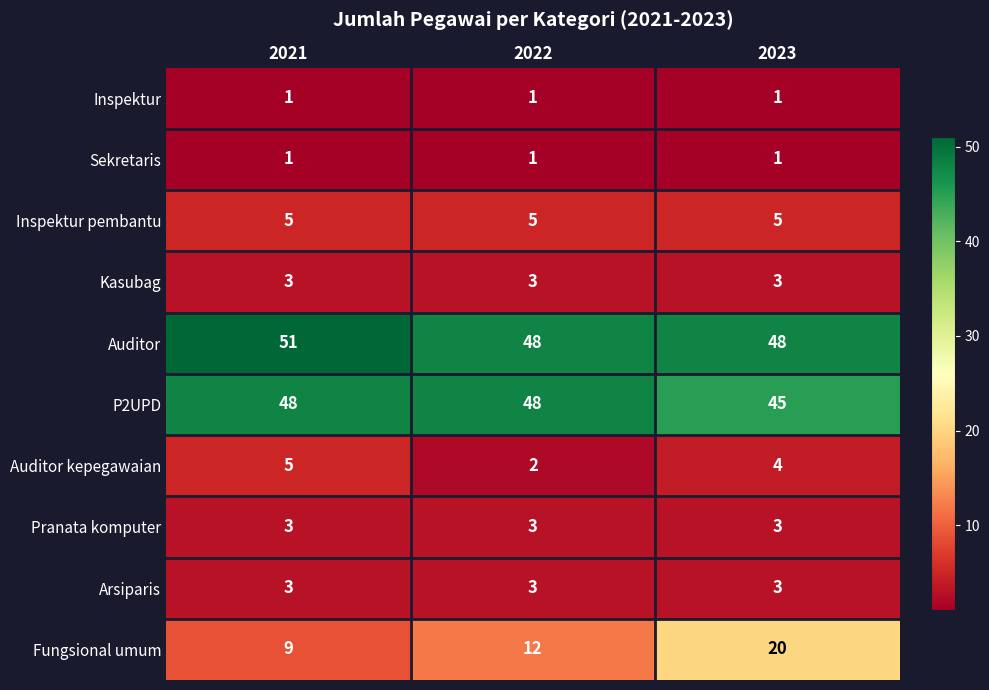

What is the approximate value of Kasubag at 2022?

3